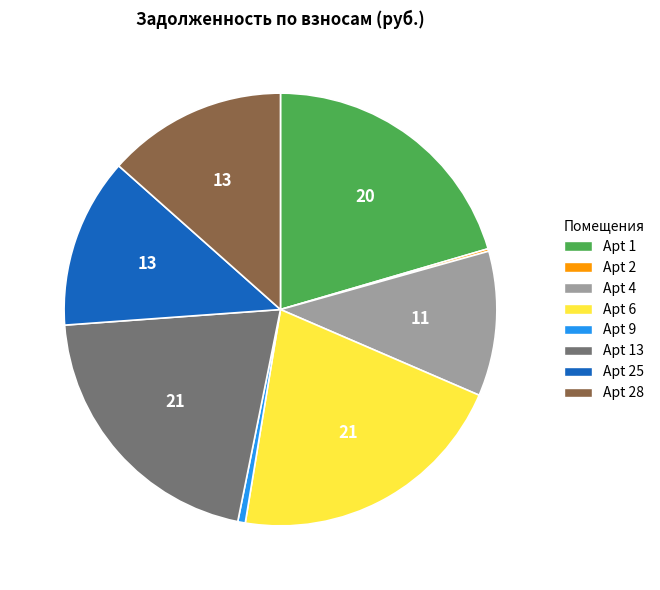

What is the ratio of the value at Apt 1 to the value at Apt 9?

36.5